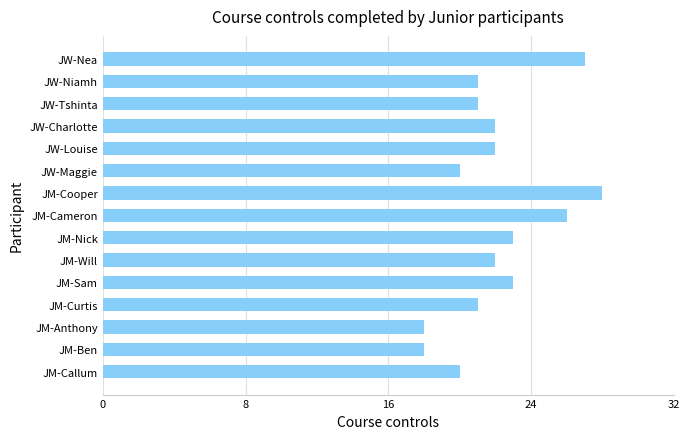

Between JM-Curtis and JM-Ben, which is larger?

JM-Curtis